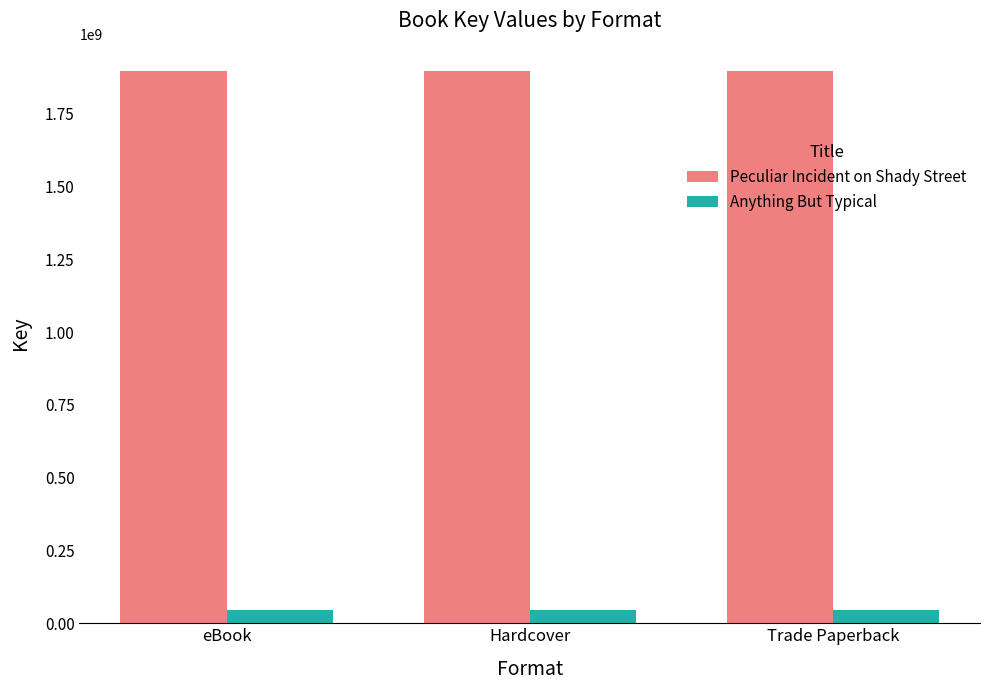

Reading left to right, transcribe all the data shown in this chart.

Peculiar Incident on Shady Street: eBook=1896397999	Hardcover=1896397999	Trade Paperback=1896397999
Anything But Typical: eBook=46593613	Hardcover=46593613	Trade Paperback=46593613